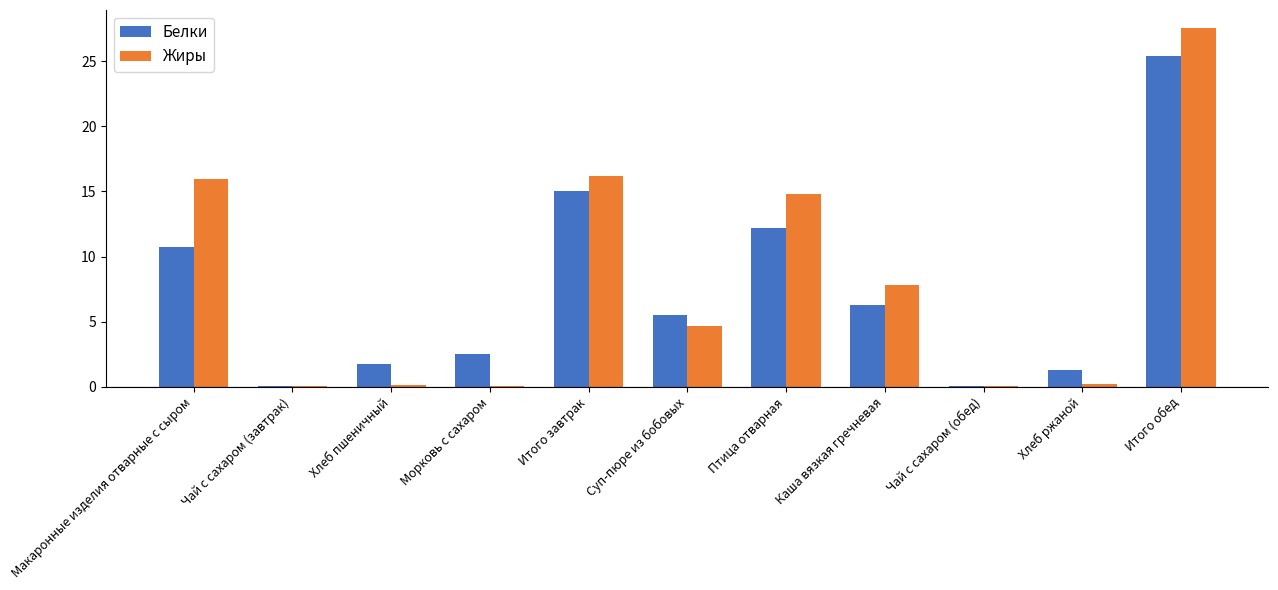

What is the spread (max minus min) of values at Итого завтрак?

1.2